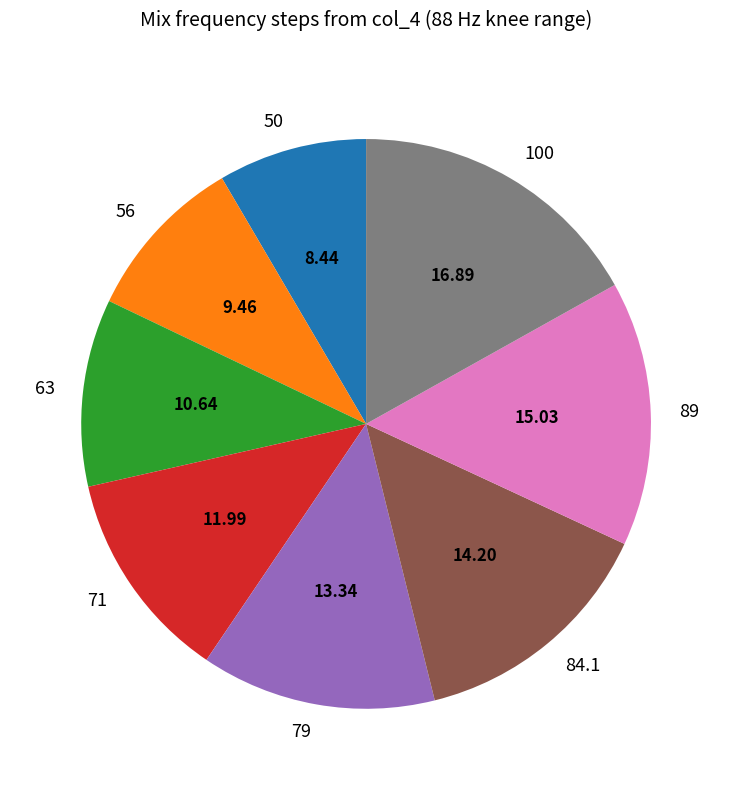

How many slices are in this pie chart?

8